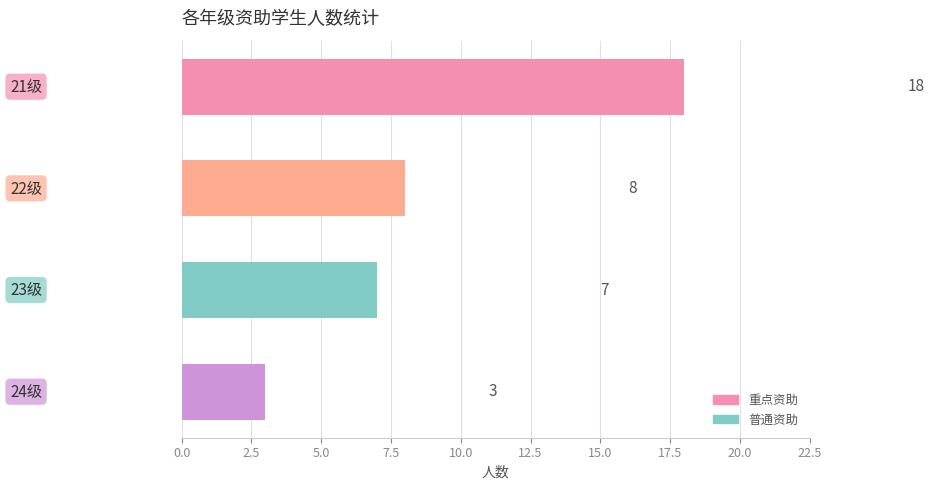

What is the difference between the maximum and second lowest values?

11